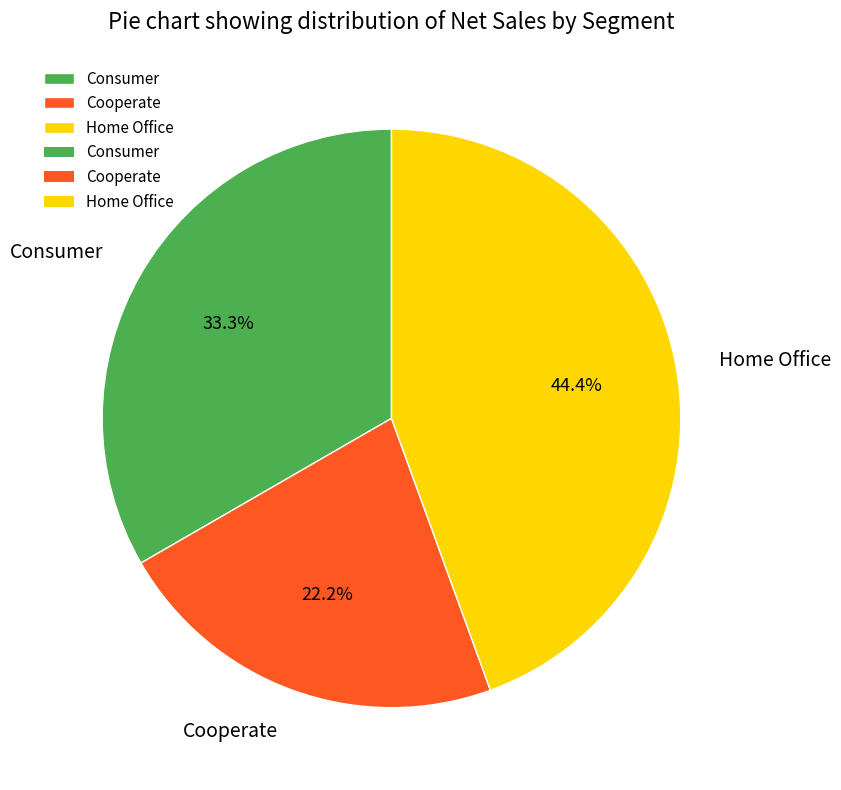

To the nearest percent, what is the difference between the Consumer and Cooperate slice percentages?

11%